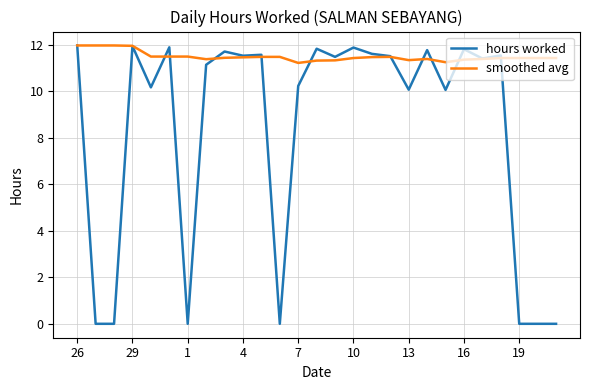

What are all the series names shown in the legend?

hours worked, smoothed avg